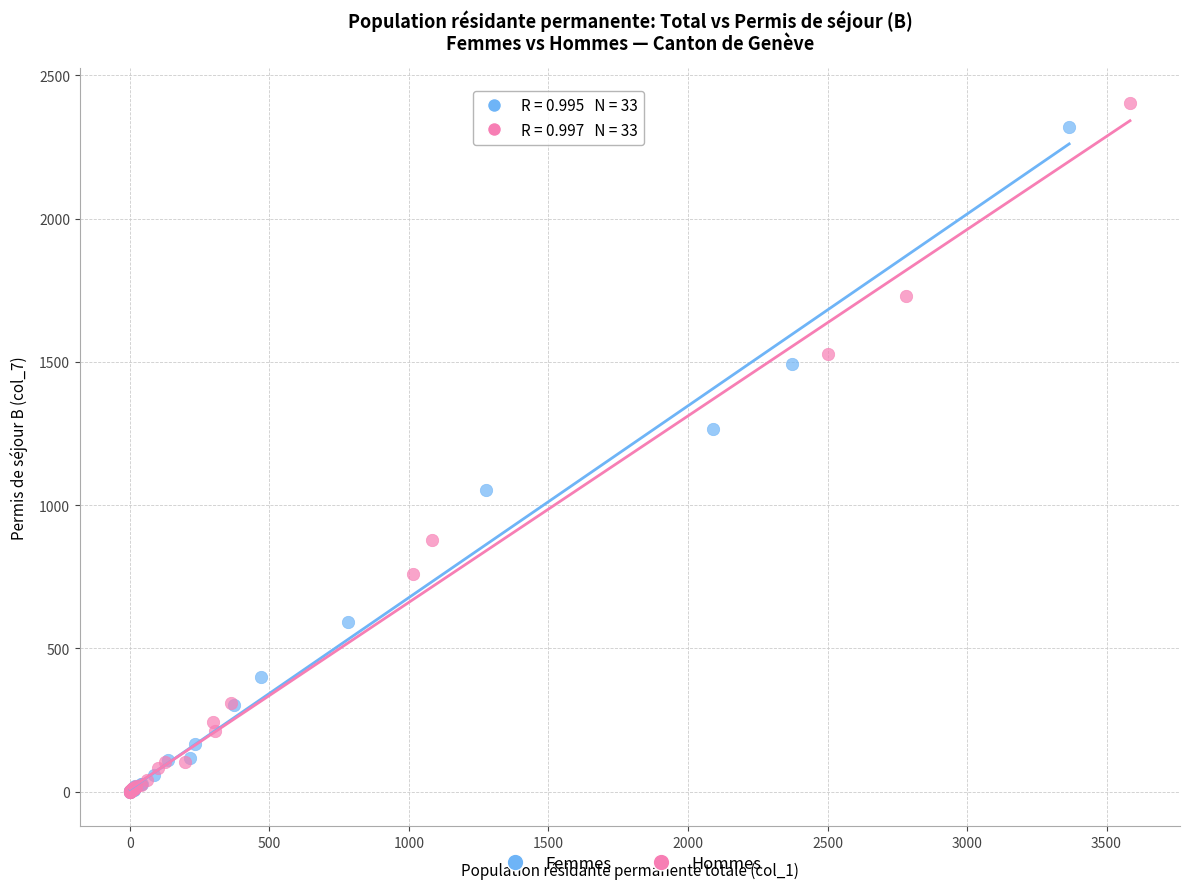

What are all the series names shown in the legend?

Femmes, Hommes